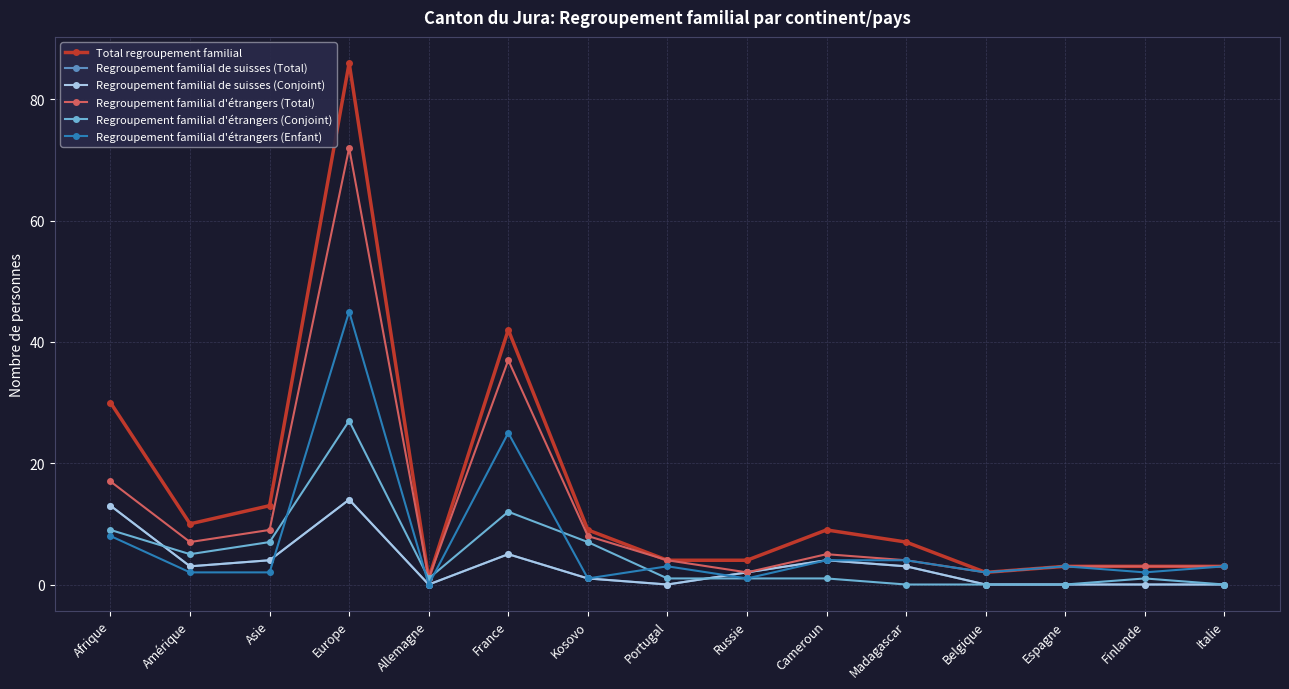

Where is the first local minimum for Regroupement familial de suisses (Conjoint)?

Amérique